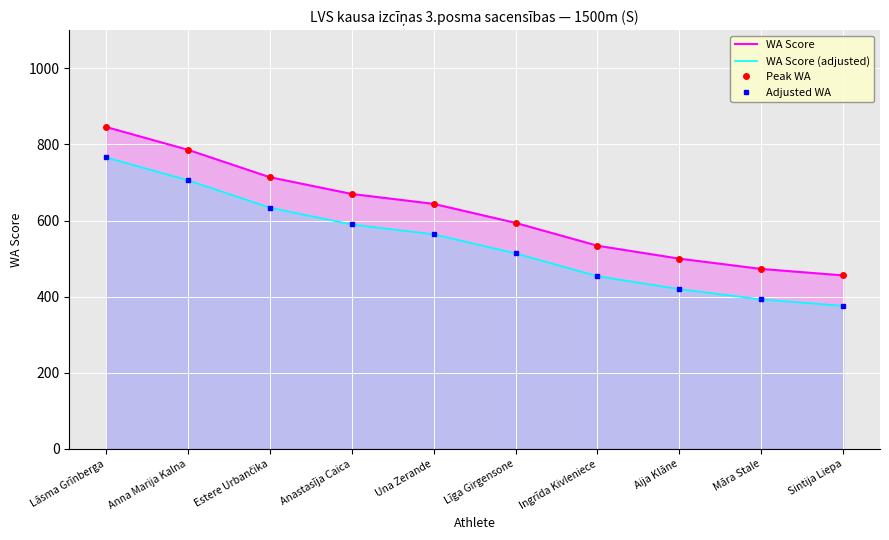

At which label does Peak WA reach its minimum?

Sintija Liepa